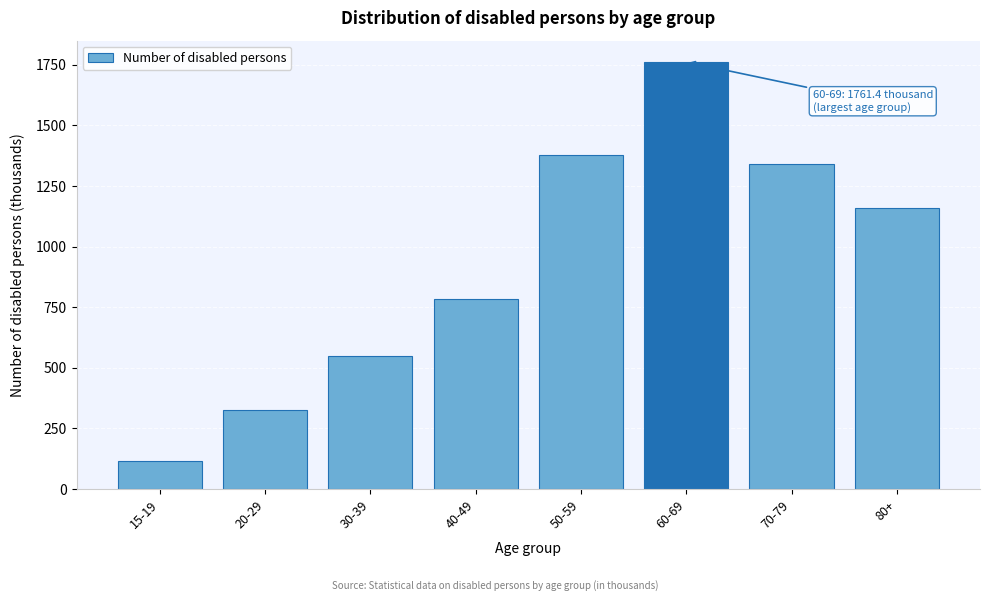

Reading left to right, transcribe all the data shown in this chart.

15-19=114.6	20-29=326.8	30-39=548.9	40-49=782.8	50-59=1378.5	60-69=1761.4	70-79=1342.0	80+=1159.0